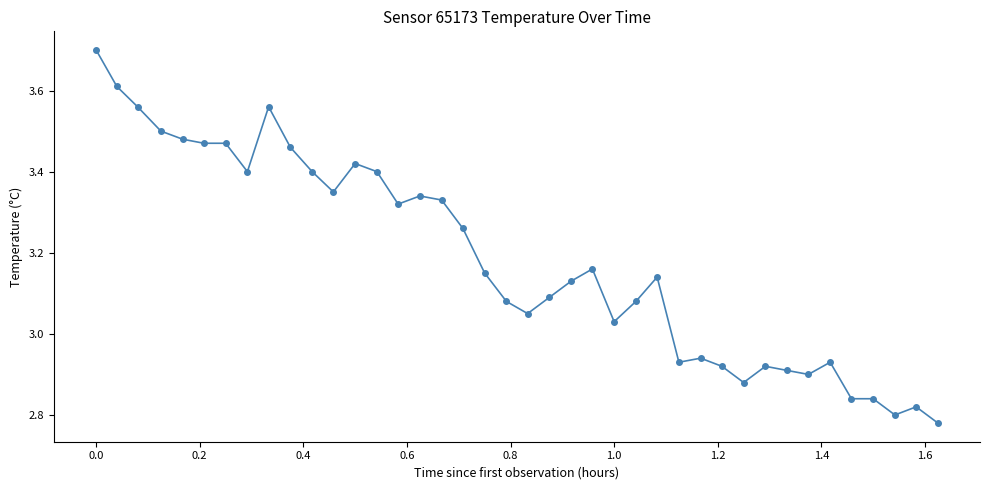

What is the maximum value shown in the chart?

3.7